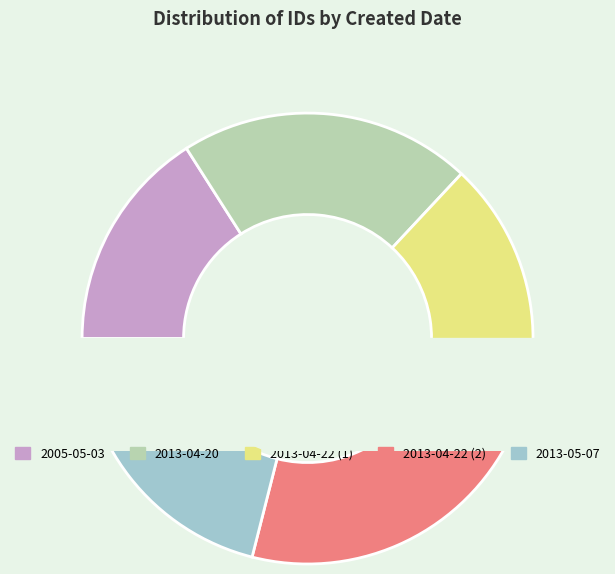

What portion of the pie excludes 2005-05-03?

84.0%